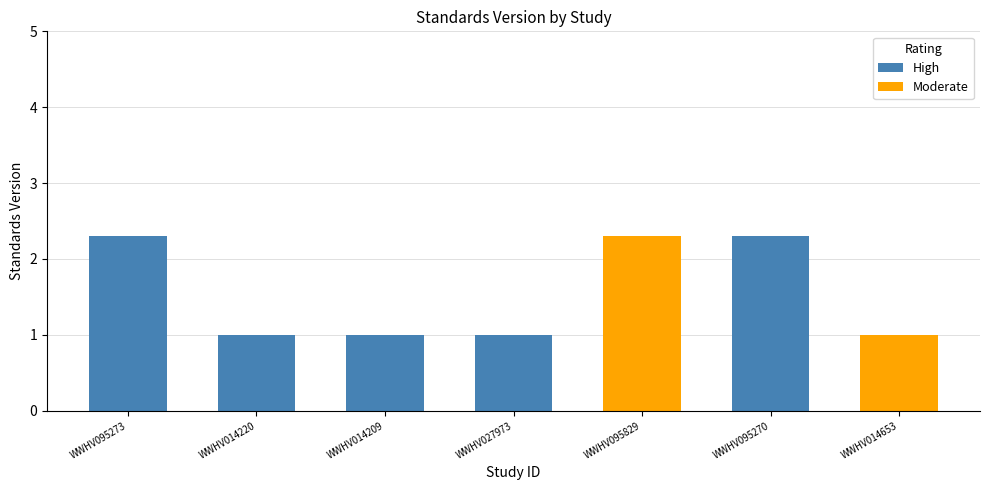

What is the sum of all High values?

7.6